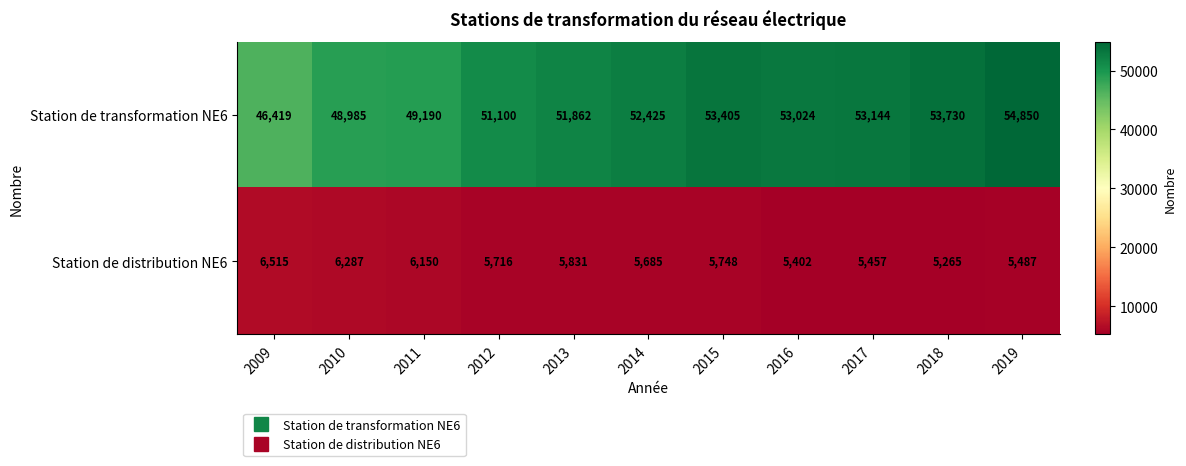

Where does the Station de distribution NE6 series first go above 5716?

2009